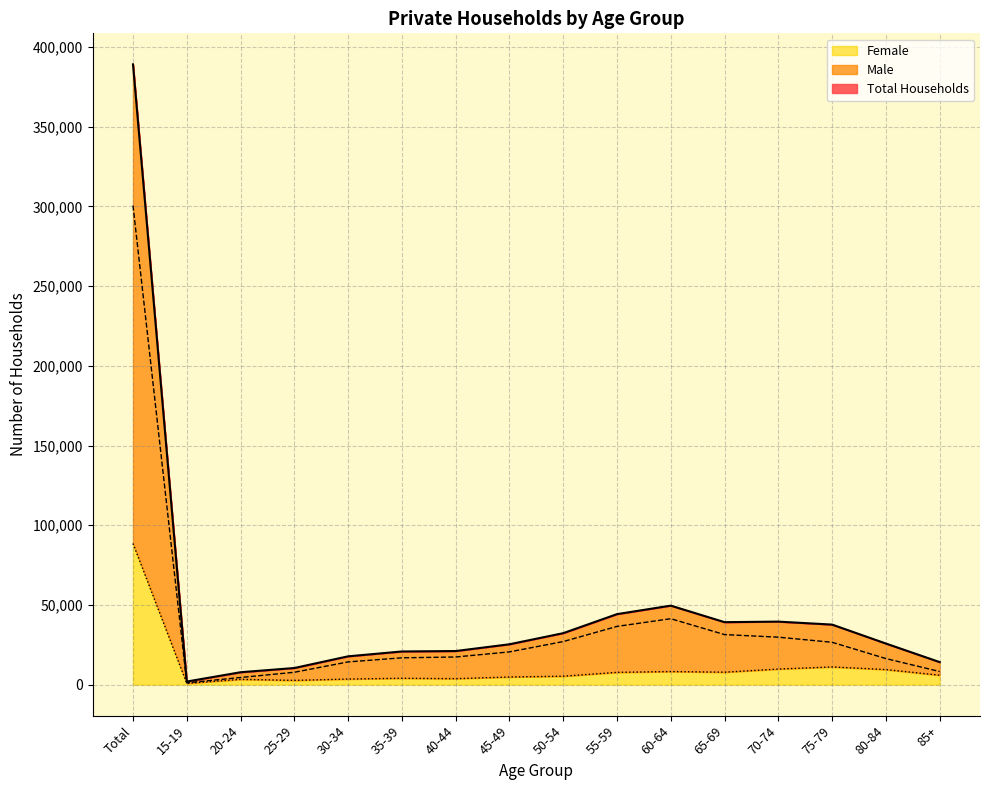

True or false: Male and Female intersect in this chart.

False